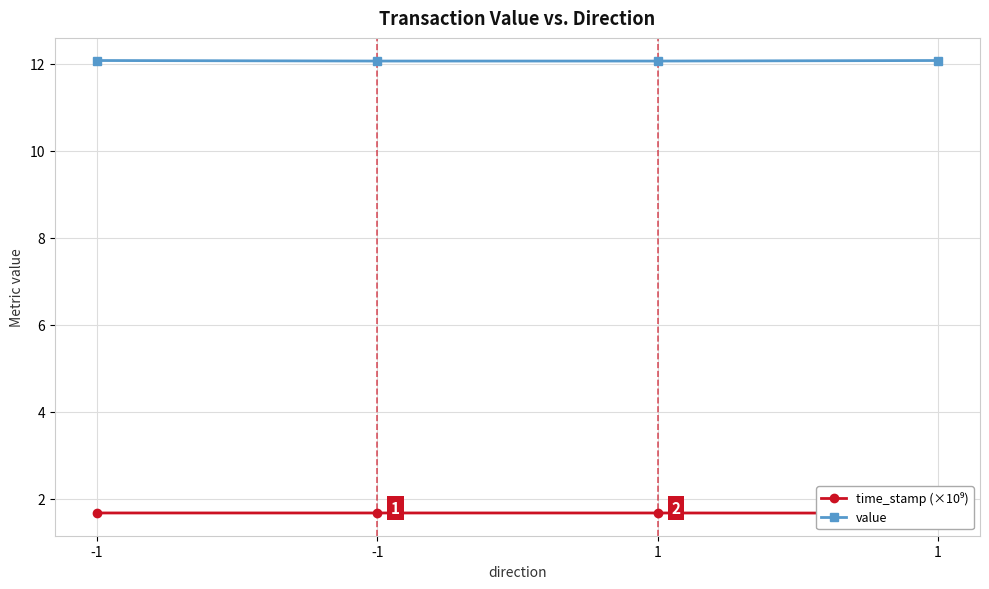

What is the approximate value of value at -1?

12.1